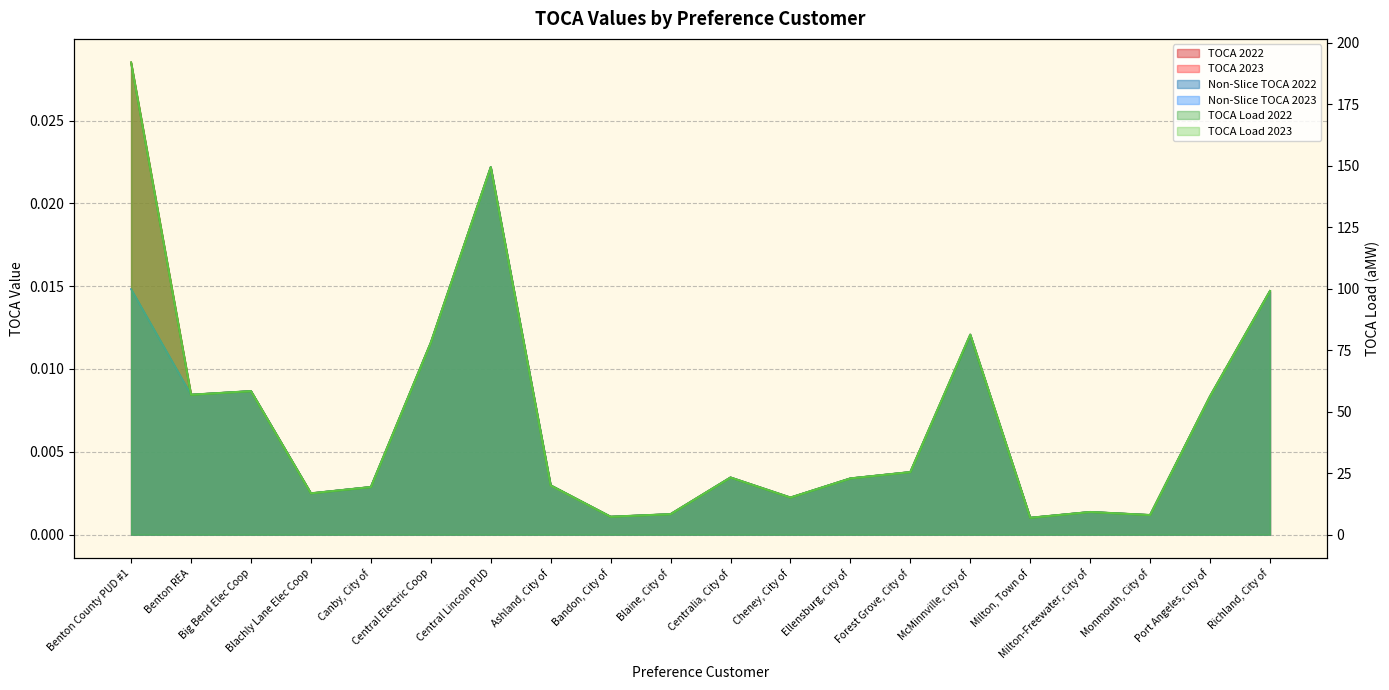

Rank the series by their maximum value, from highest to lowest.

TOCA Load 2022, TOCA Load 2023, TOCA 2022, TOCA 2023, Non-Slice TOCA 2022, Non-Slice TOCA 2023